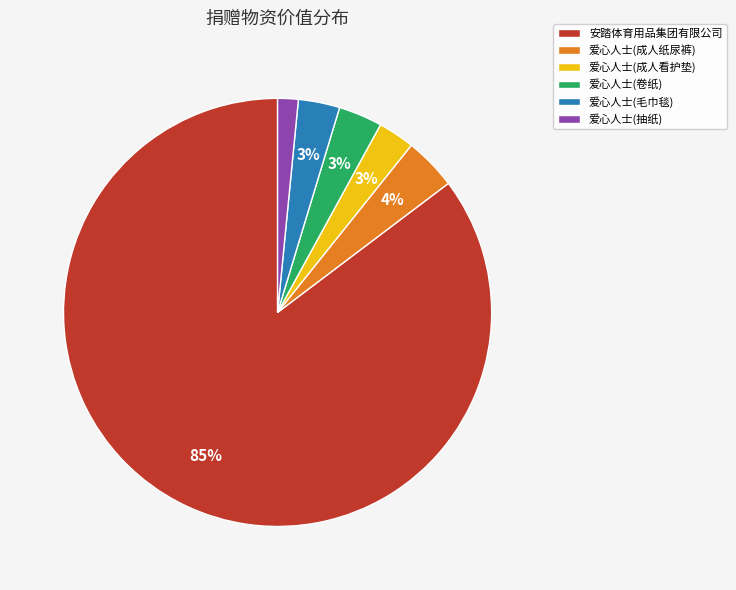

What is the smallest slice in the pie chart?

爱心人士(抽纸)